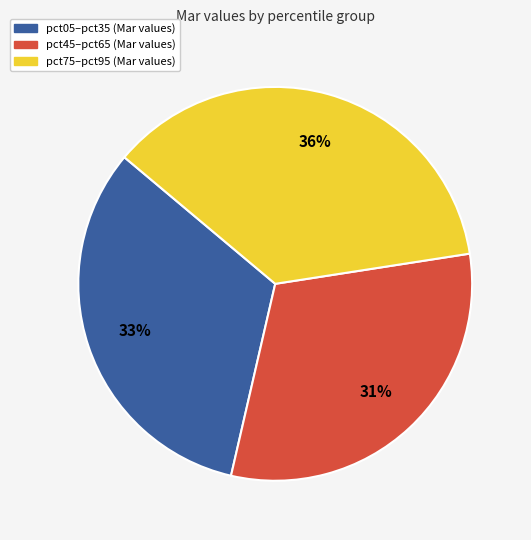

To the nearest percent, what is the average slice percentage?

33%